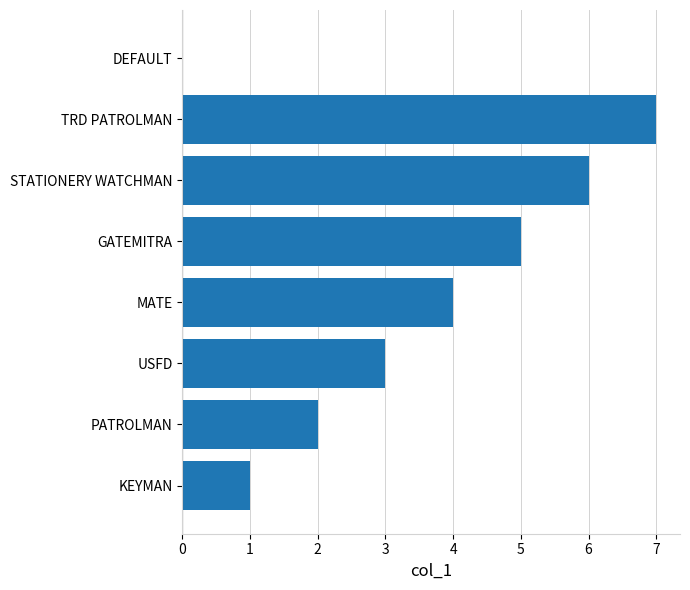

What is the approximate value at USFD?

3